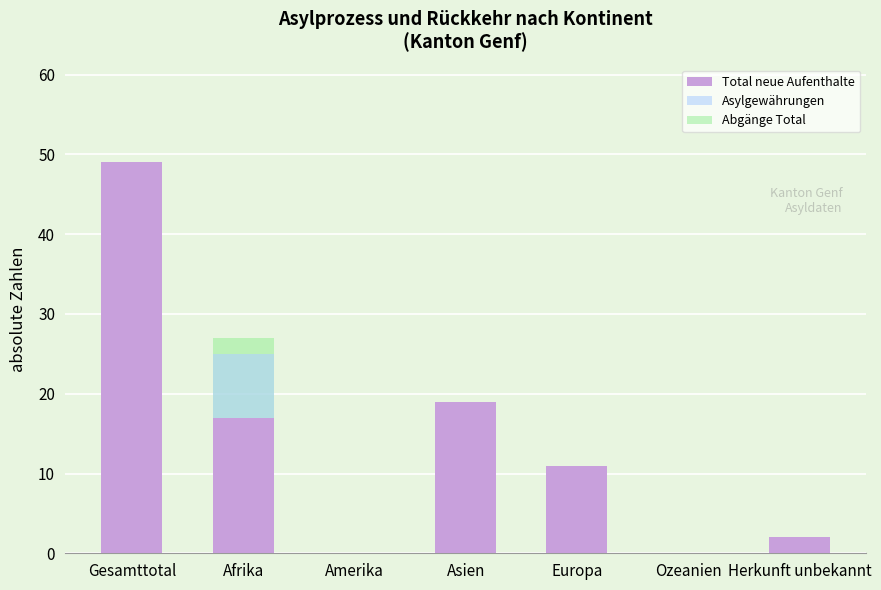

What position from the left is Afrika?

2